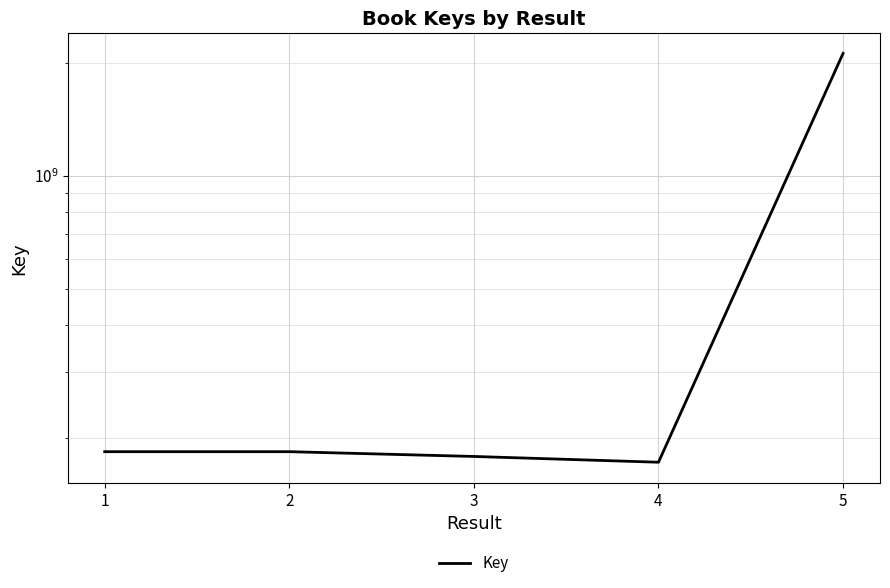

At which label is the value closest to 1145115180?

2